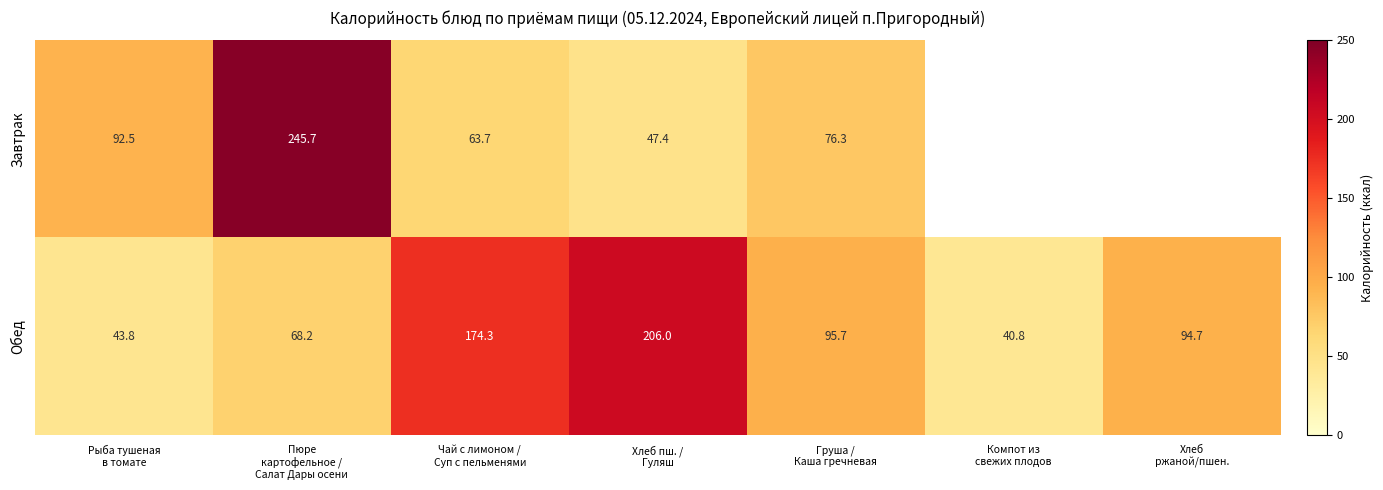

What is the smallest value displayed?

40.8